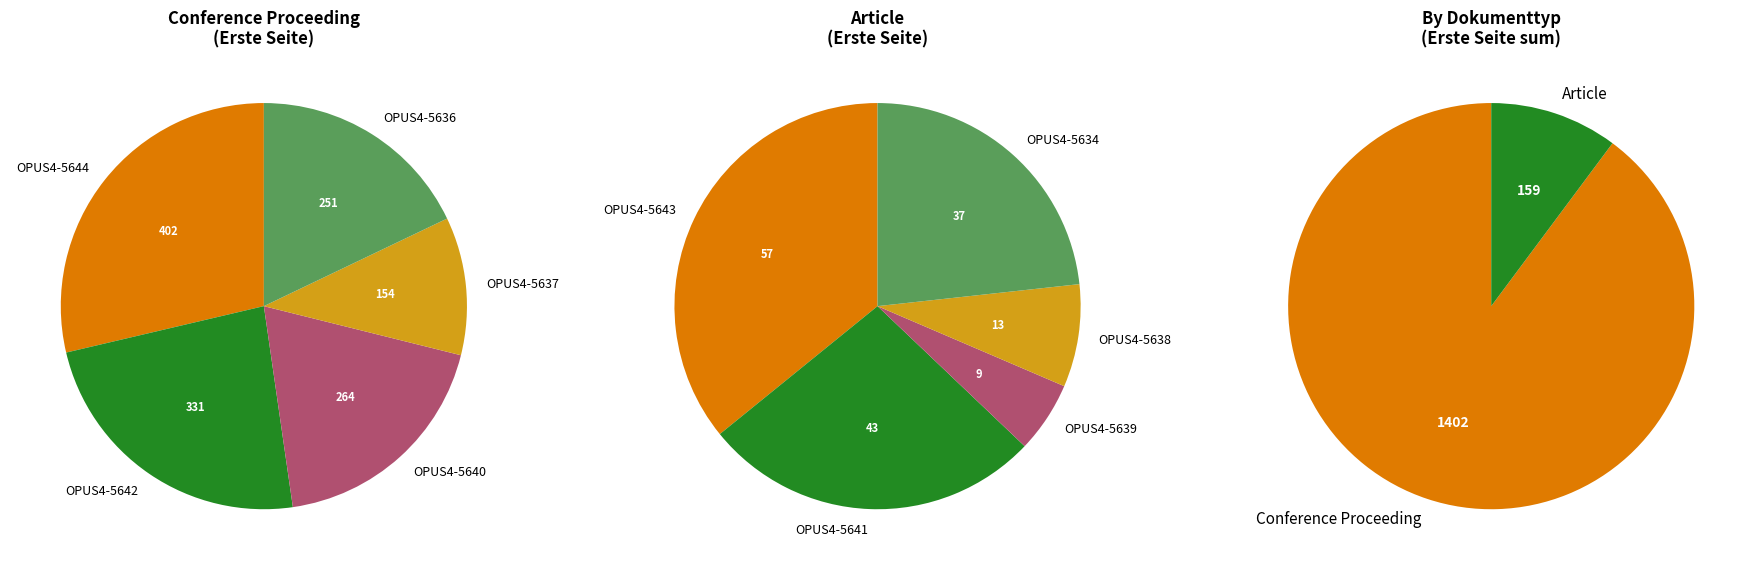

Which series changed the most between 2 and 4?

Article